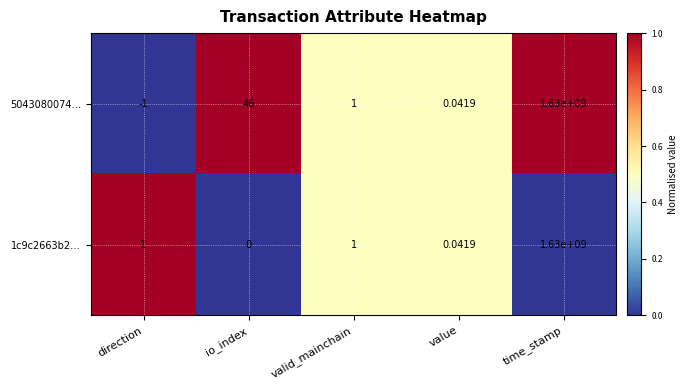

Which series changed the most between io_index and time_stamp?

1c9c2663b2…